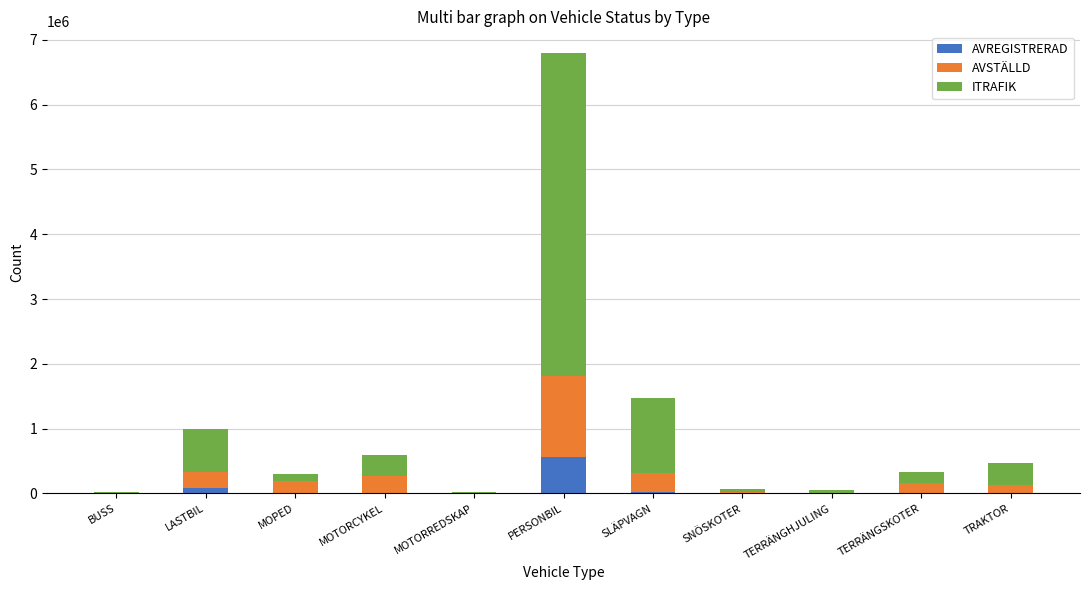

What are all the series names shown in the legend?

AVREGISTRERAD, AVSTÄLLD, ITRAFIK